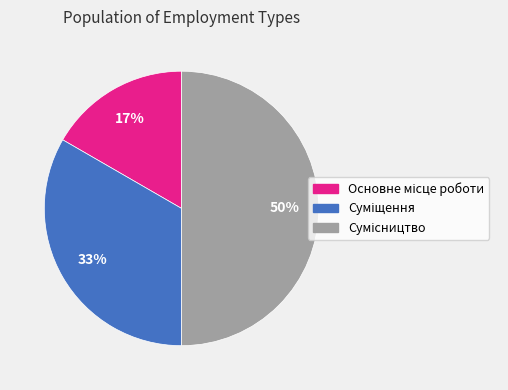

To the nearest percent, what is the average slice percentage?

33%